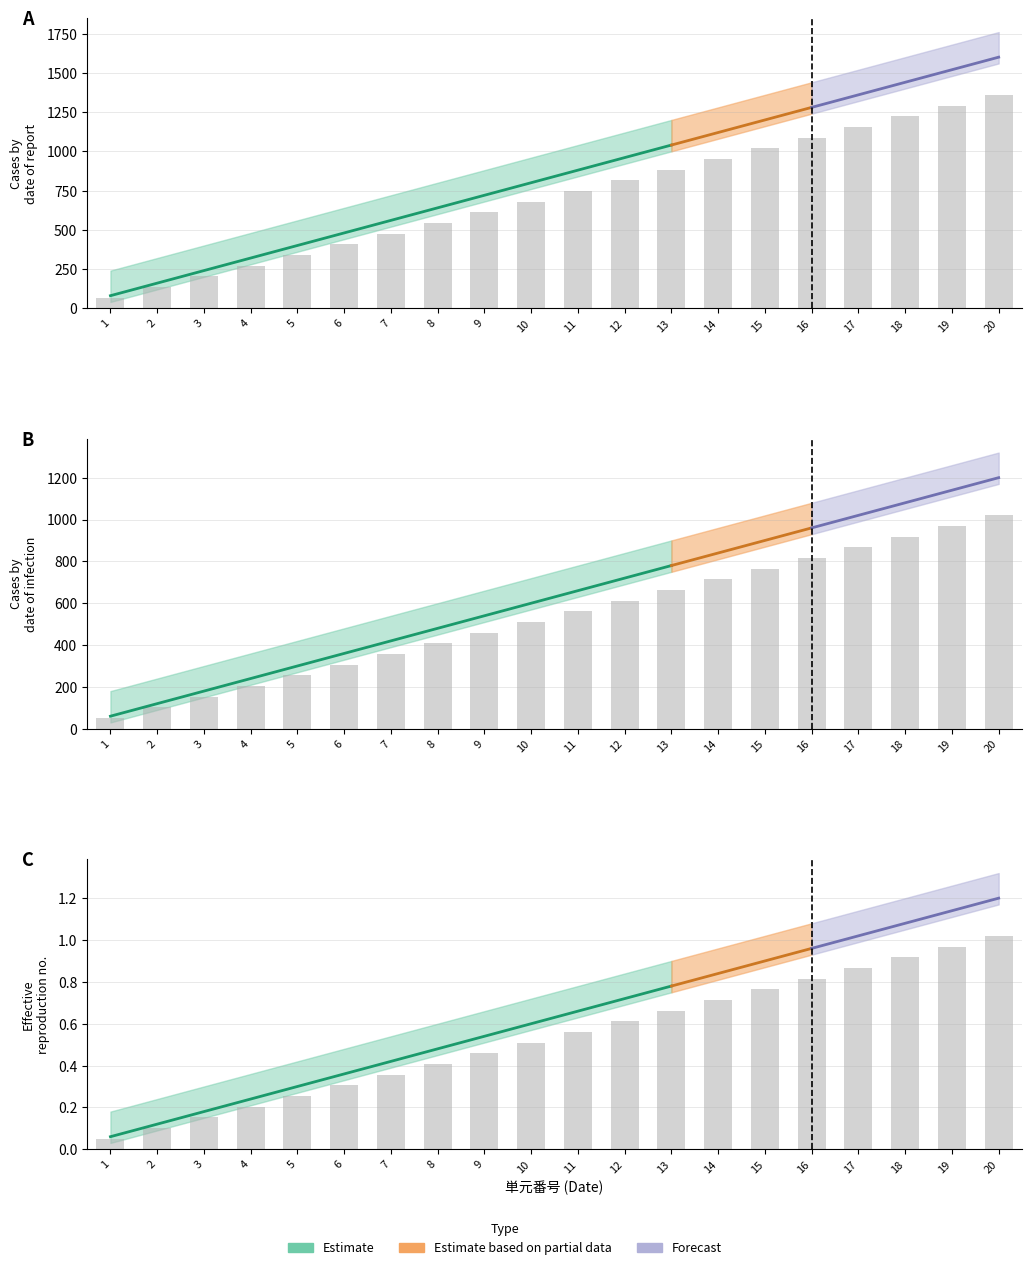

Reading left to right, what are all the values shown in this chart?

光村図書: 68.0	136.0	204.0	272.0	340.0	408.0	476.0	544.0	612.0	680.0	748.0	816.0	884.0	952.0	1020.0	1088.0	1156.0	1224.0	1292.0	1360.0
教育出版: 51.0	102.0	153.0	204.0	255.0	306.0	357.0	408.0	459.0	510.0	561.0	612.0	663.0	714.0	765.0	816.0	867.0	918.0	969.0	1020.0
三省堂: 0.1	0.1	0.2	0.2	0.3	0.3	0.4	0.4	0.5	0.5	0.6	0.6	0.7	0.7	0.8	0.8	0.9	0.9	1.0	1.0